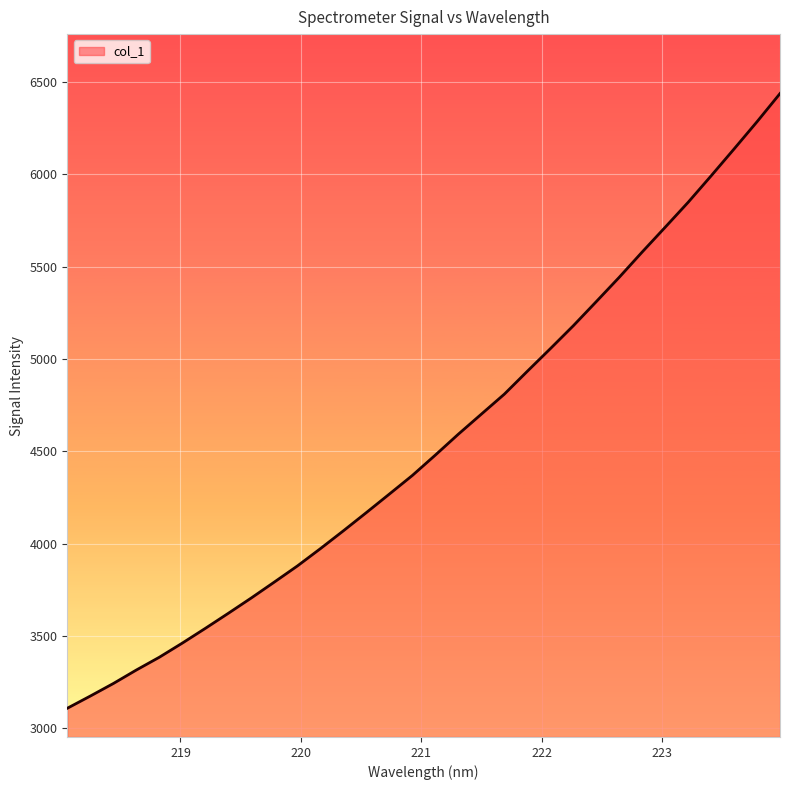

Reading left to right, transcribe all the data shown in this chart.

3108.5	3174.6	3242.5	3315.6	3384.9	3461.5	3541.3	3623.0	3706.1	3792.1	3879.1	3972.9	4069.4	4168.3	4268.5	4369.3	4479.6	4592.7	4701.1	4809.4	4933.2	5055.4	5179.6	5310.3	5442.1	5579.2	5713.1	5848.2	5991.4	6137.0	6284.5	6437.1